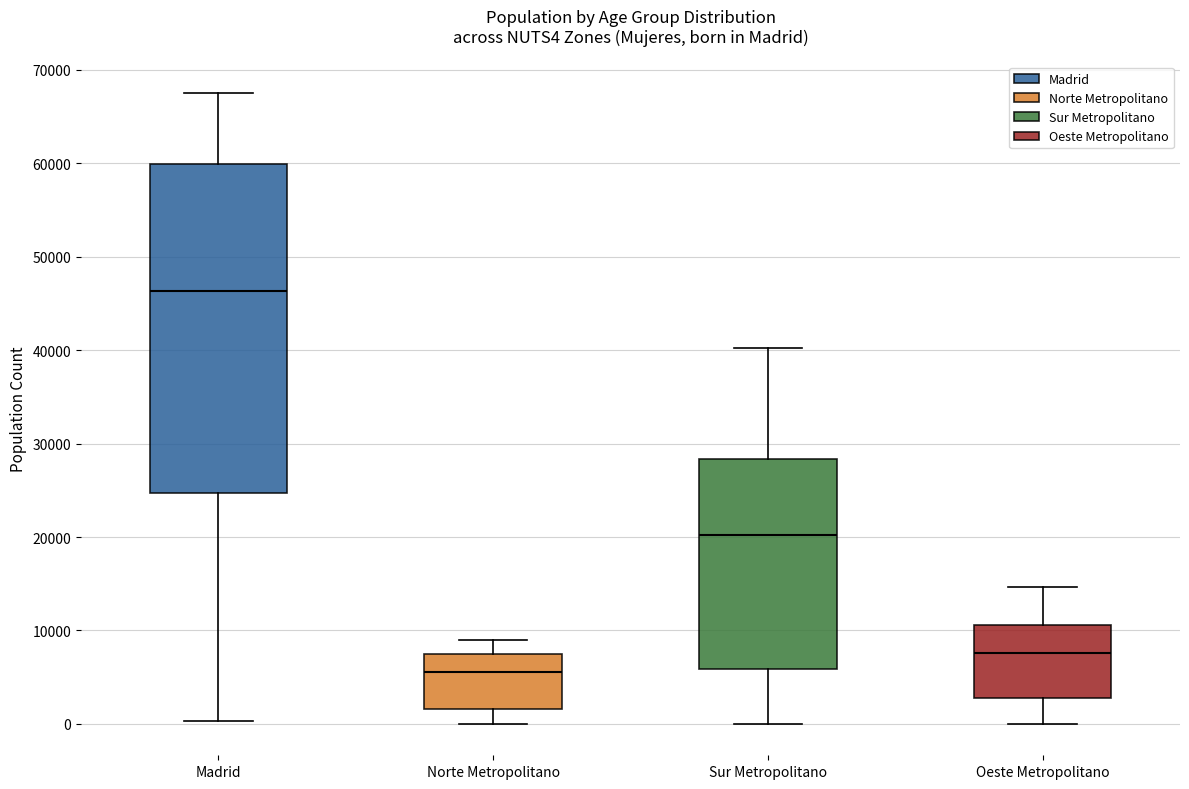

Reading left to right, transcribe this box plot: for each box, give where its median line is, the range the box spans, and where its two whiskers end, as read against the y-axis. The values are not printed on the chart, so give them approximately, as read against the axis.

Madrid: median 46000, box 25000 to 60000, whiskers 0 to 68000
Norte Metropolitano: median 6000, box 2000 to 7000, whiskers 0 to 9000
Sur Metropolitano: median 20000, box 6000 to 28000, whiskers 0 to 40000
Oeste Metropolitano: median 8000, box 3000 to 11000, whiskers 0 to 15000